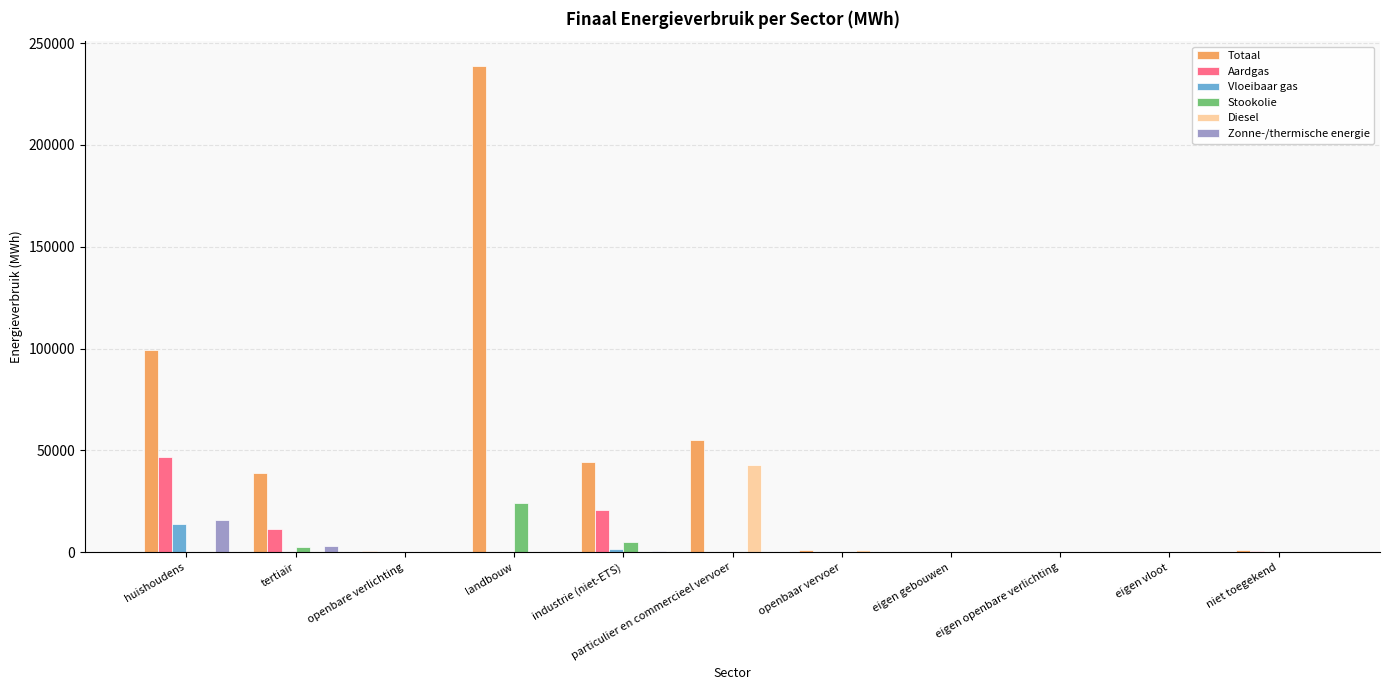

True or false: Stookolie has a value of 0.0 at niet toegekend.

True